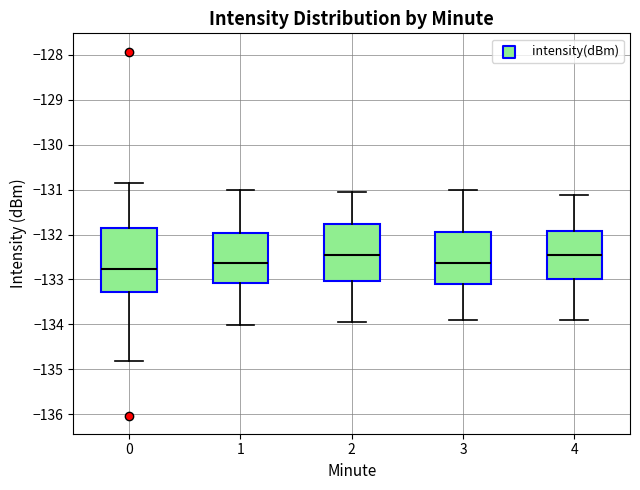

Where does the lower whisker of the box at x = 4 end on the y-axis? The values are not printed on the chart, so give them approximately, as read against the axis.

-133.9